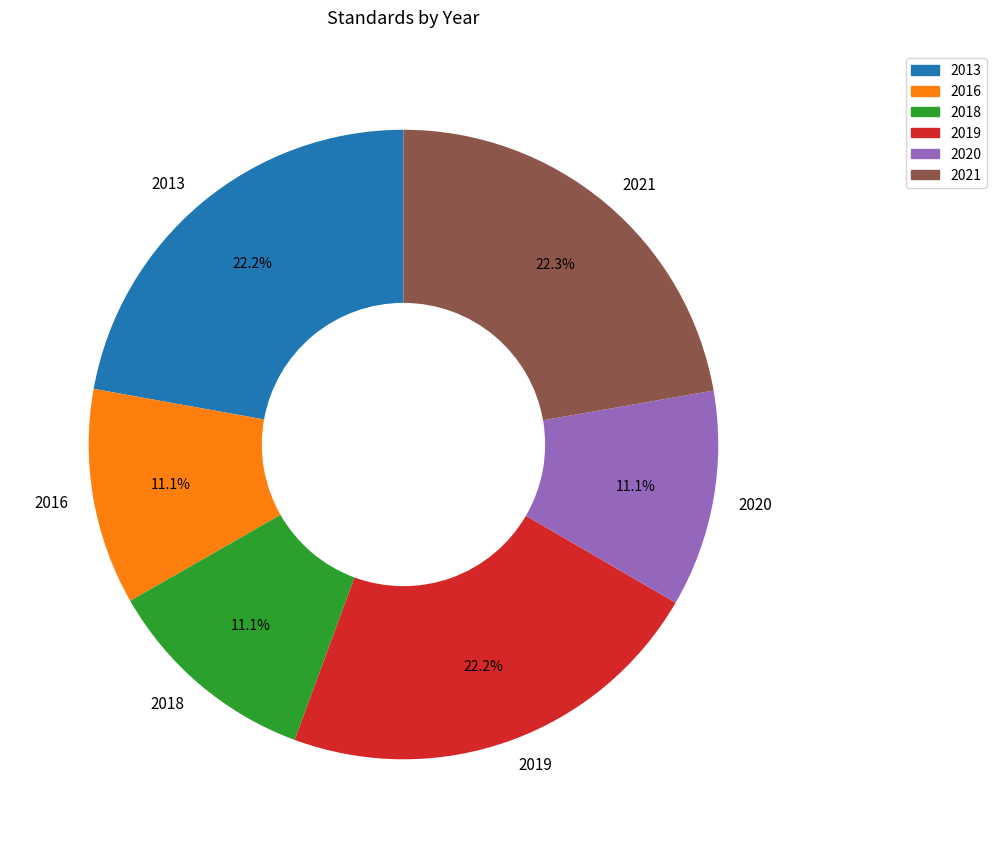

Is there any slice that represents more than half of the pie?

No